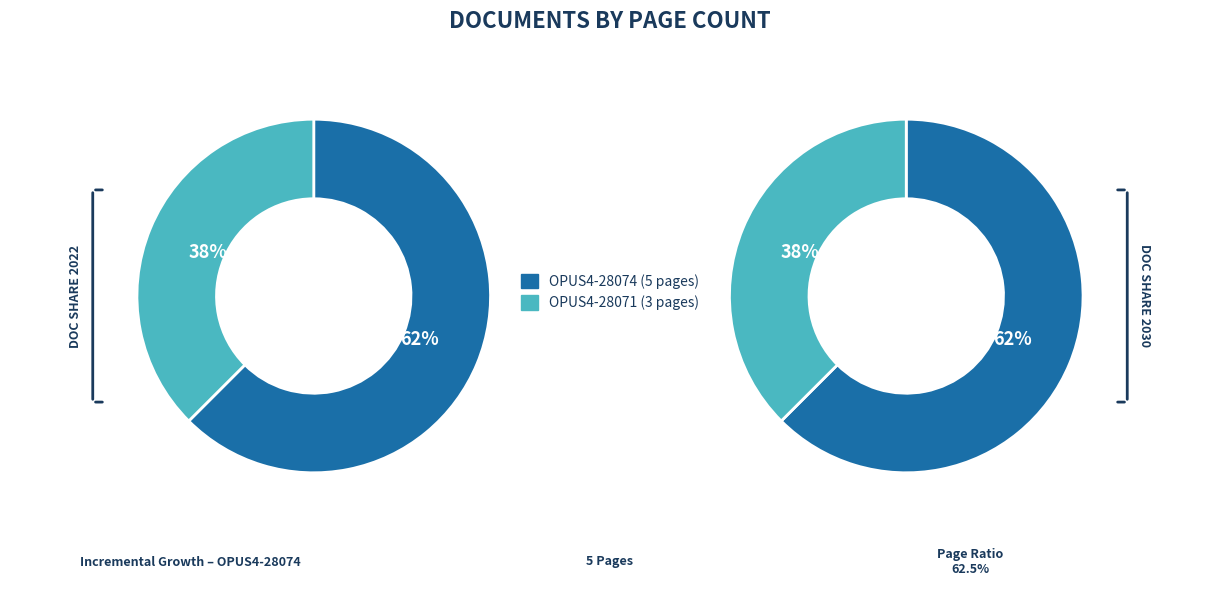

Combined, do OPUS4-28071 and OPUS4-28074 account for over 50%?

Yes